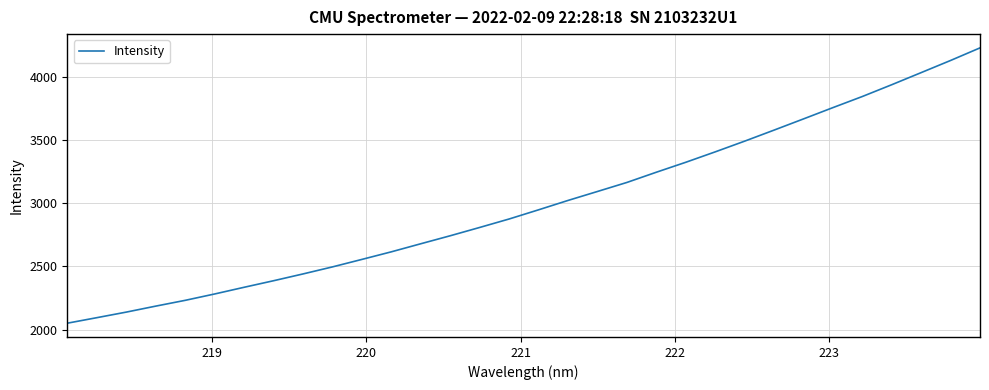

What is the smallest value displayed?

2050.3